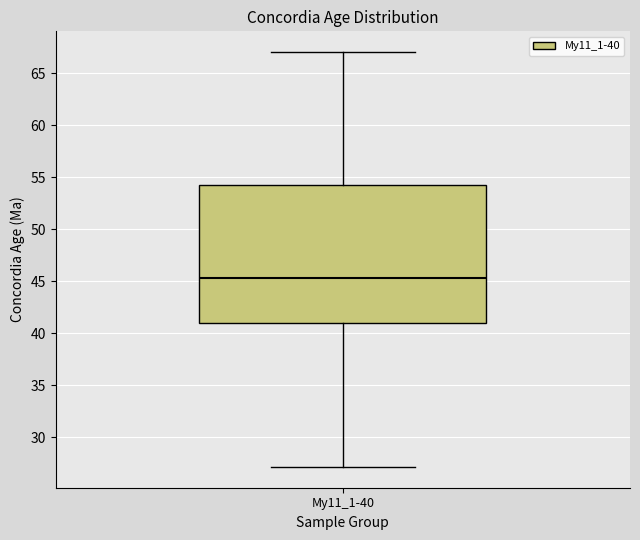

Where does the median line of the box for My11_1-40 sit on the y-axis? The values are not printed on the chart, so give them approximately, as read against the axis.

45.5